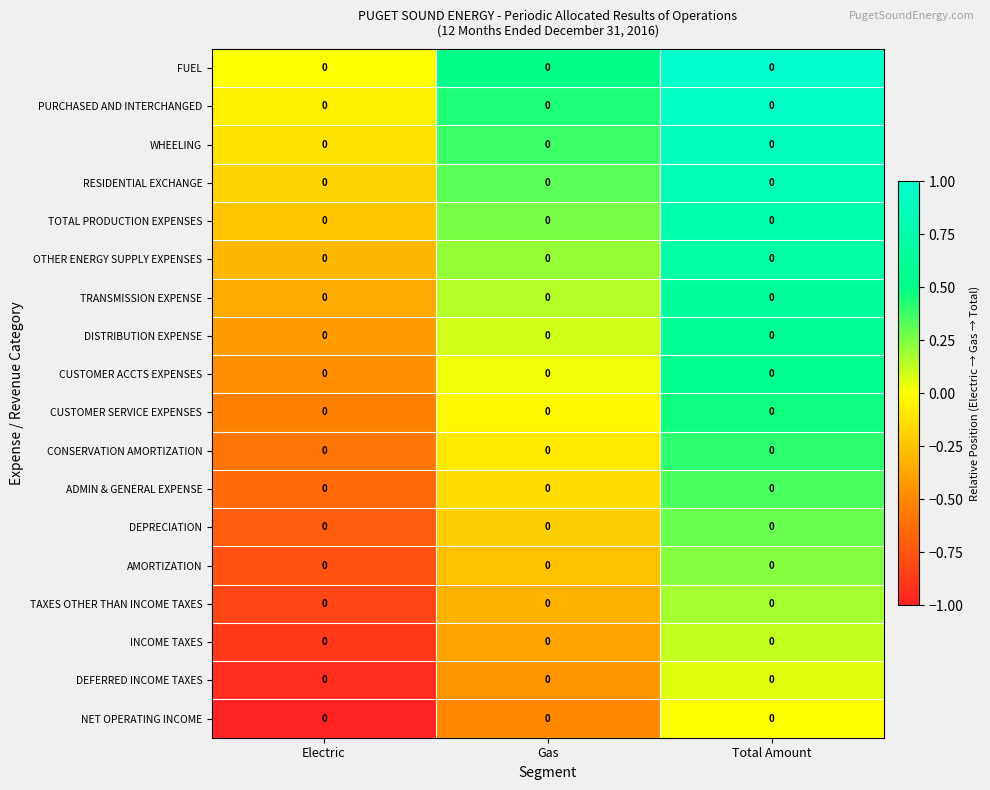

At how many categories does at least one series exceed 0?

2